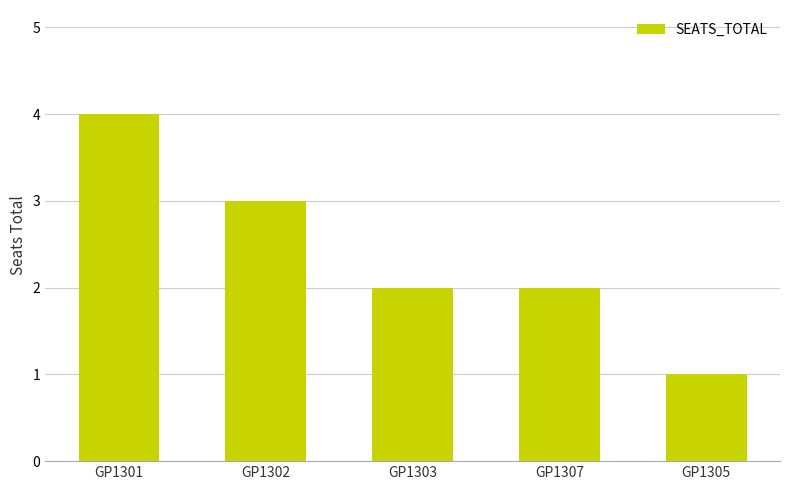

Is it true that the value at GP1303 is 2?

True